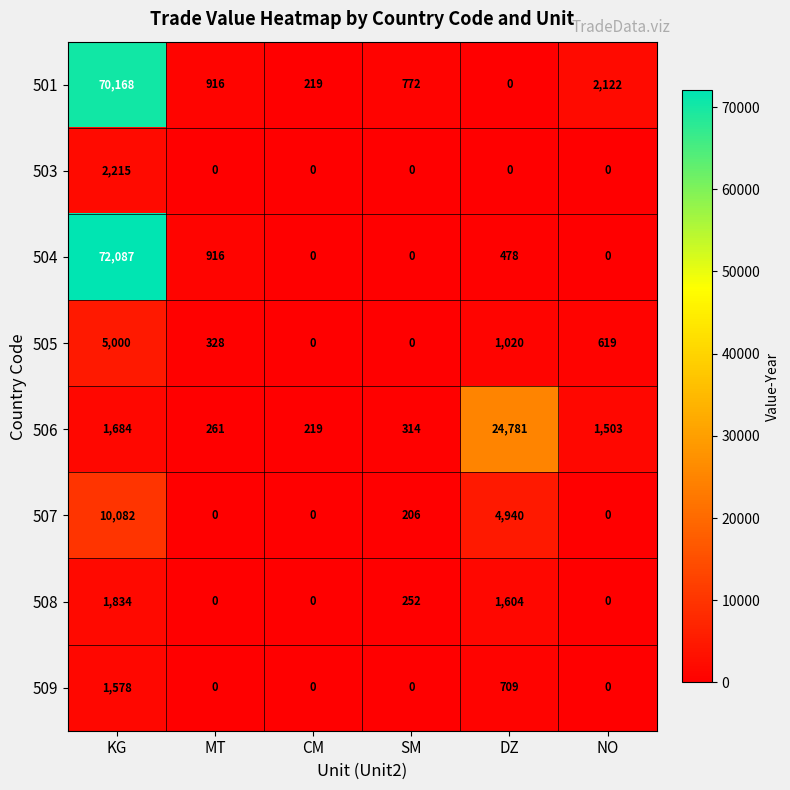

List the series in order of their peak value, highest first.

504, 501, 506, 507, 505, 503, 508, 509